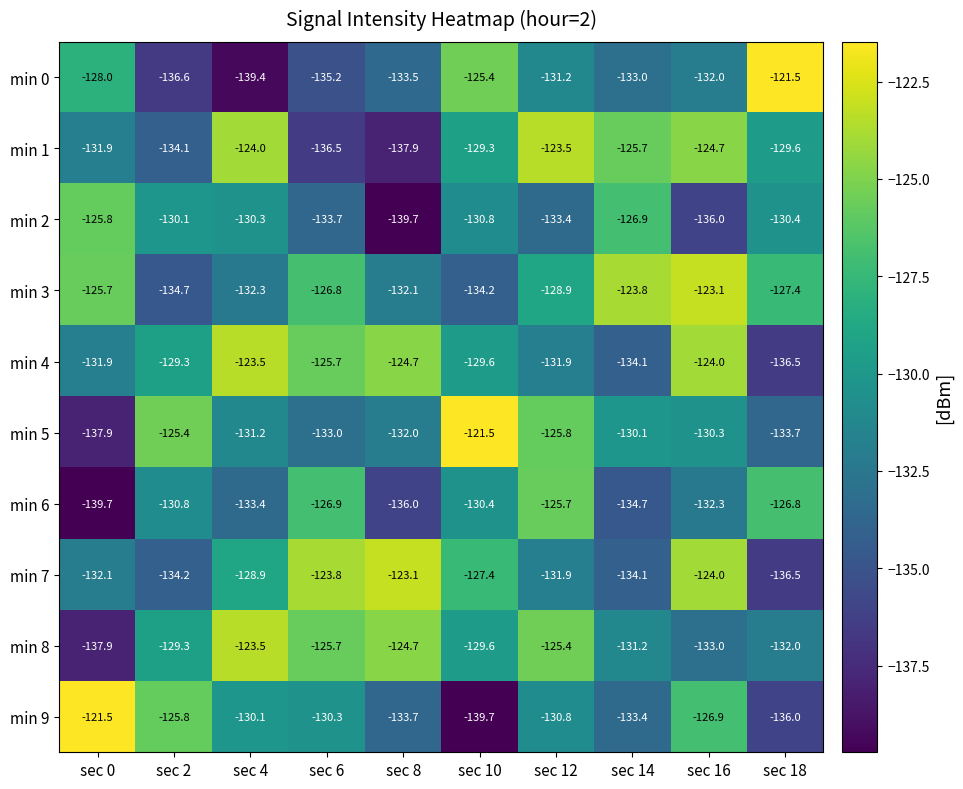

Where does the min 6 series first go above -130?

sec 6